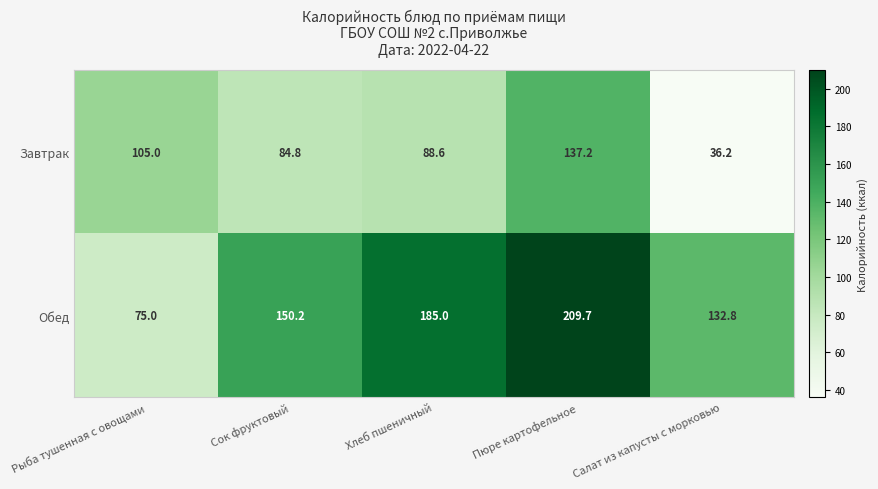

What is the sum of the Обед values at Рыба тушенная с овощами and Салат из капусты с морковью?

207.8